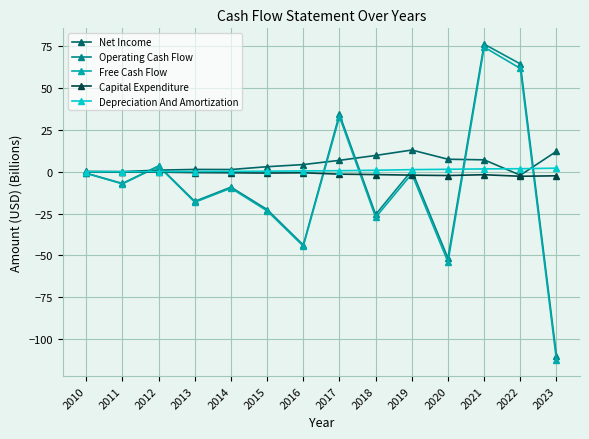

True or false: Depreciation And Amortization and Free Cash Flow intersect in this chart.

True